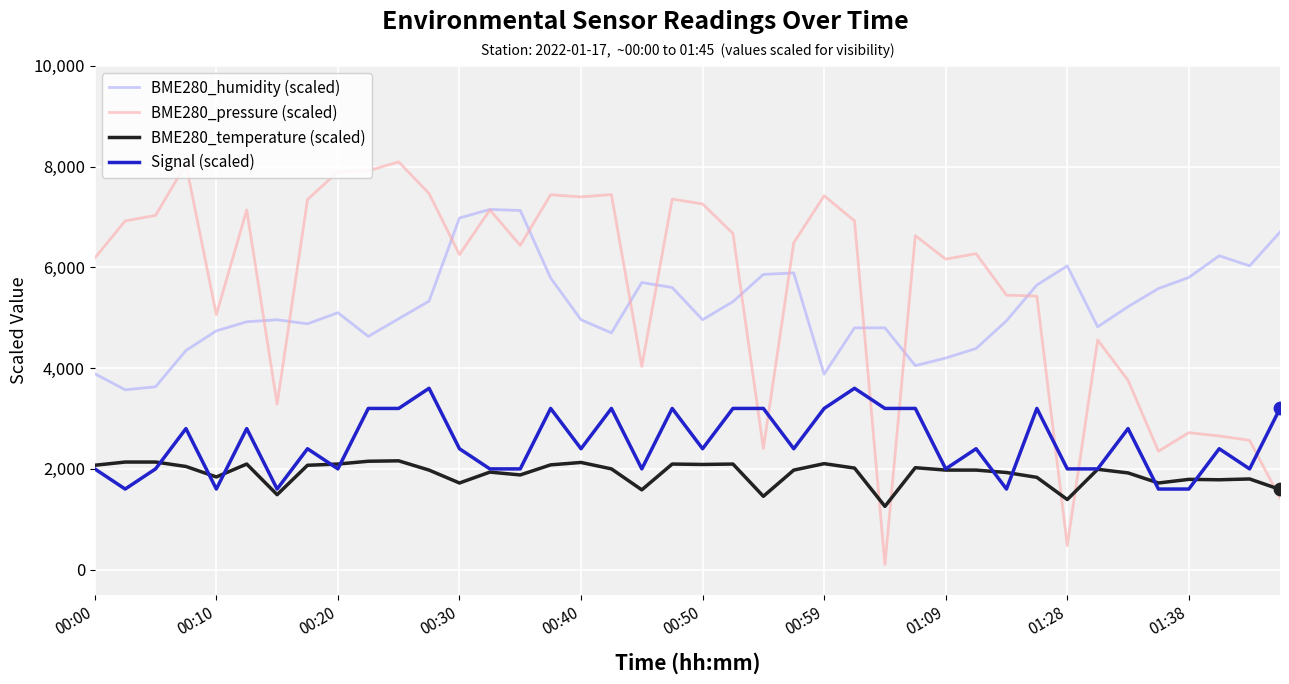

At how many categories does at least one series exceed 4205?

40